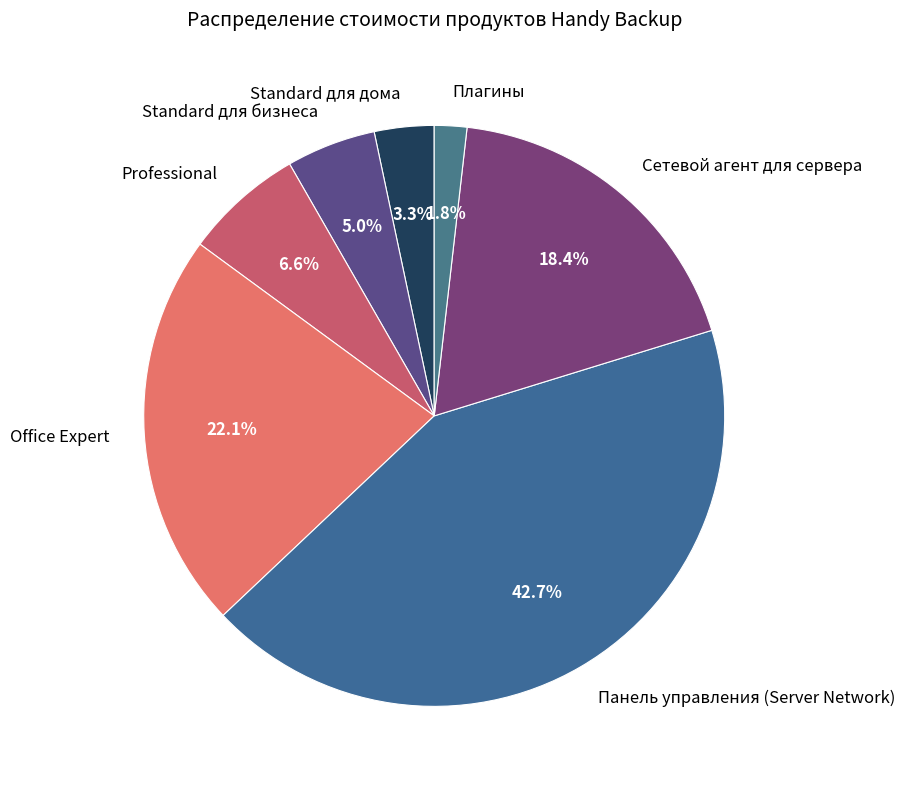

What percentage do Standard для дома and Office Expert together represent?

25.4%